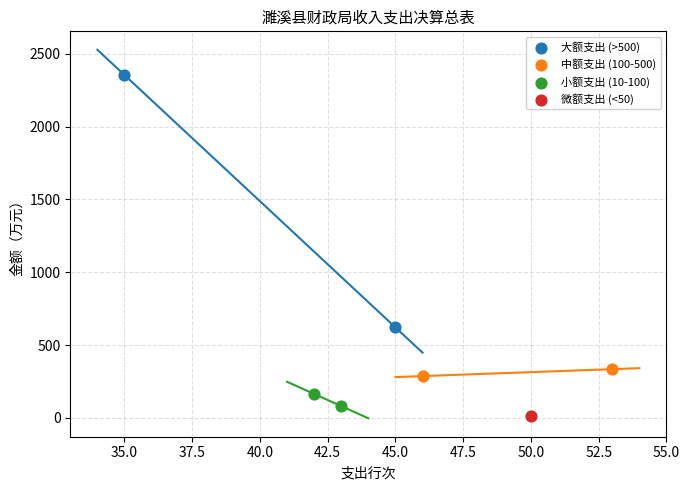

What are all the series names shown in the legend?

大额支出 (>500), 中额支出 (100-500), 小额支出 (10-100), 微额支出 (<50)